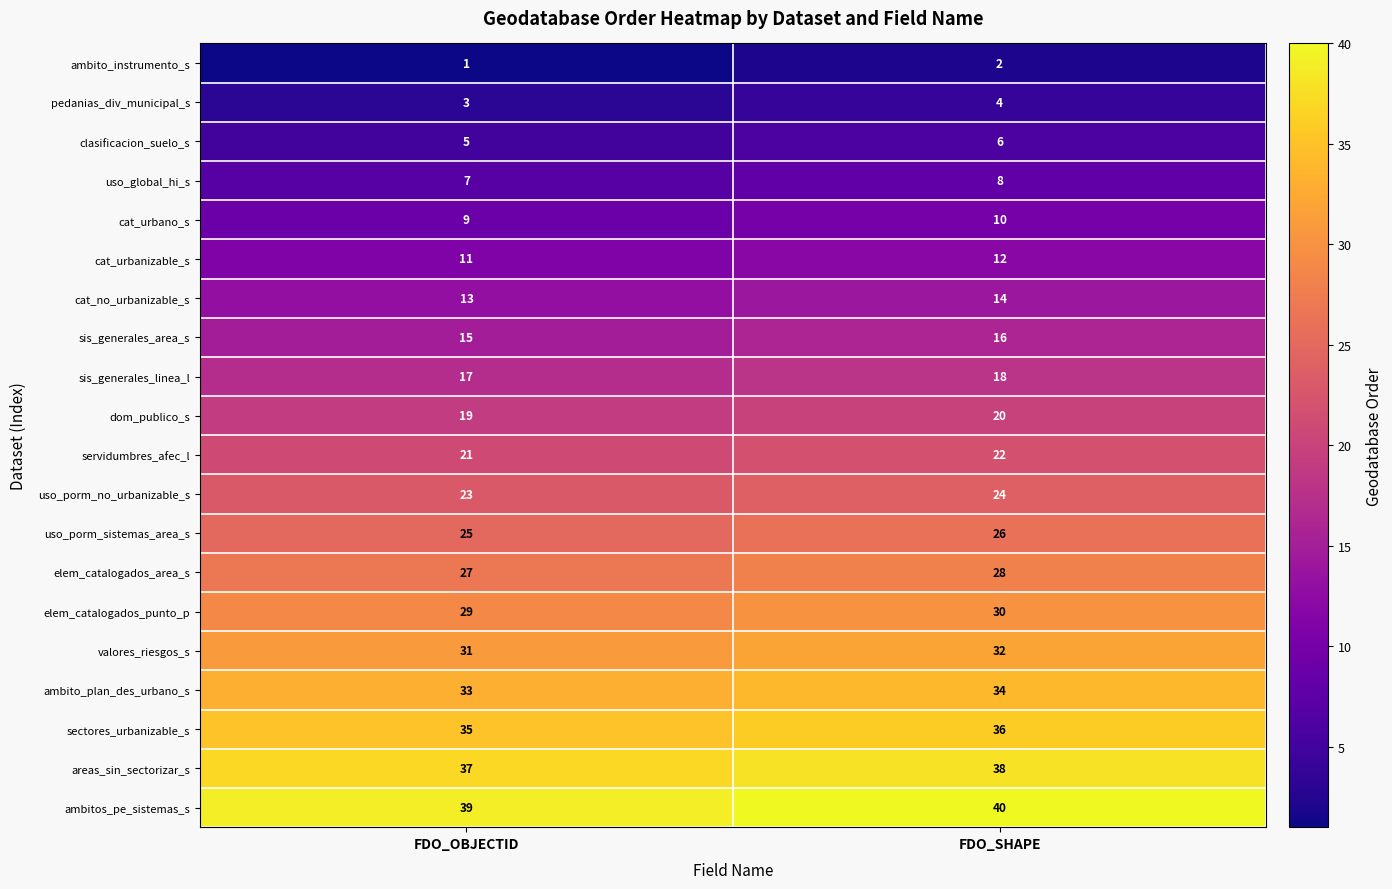

What is the total value across all series at FDO_OBJECTID?

400